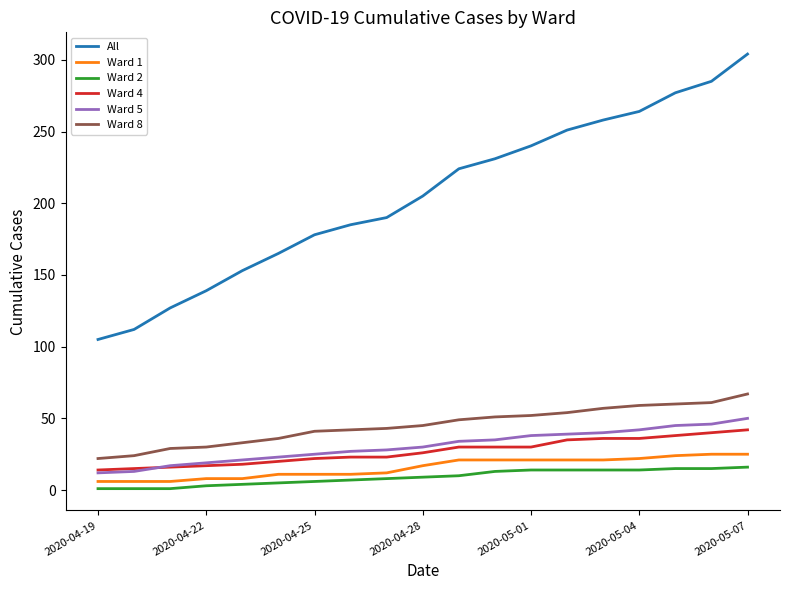

Which series has the widest spread of values?

All